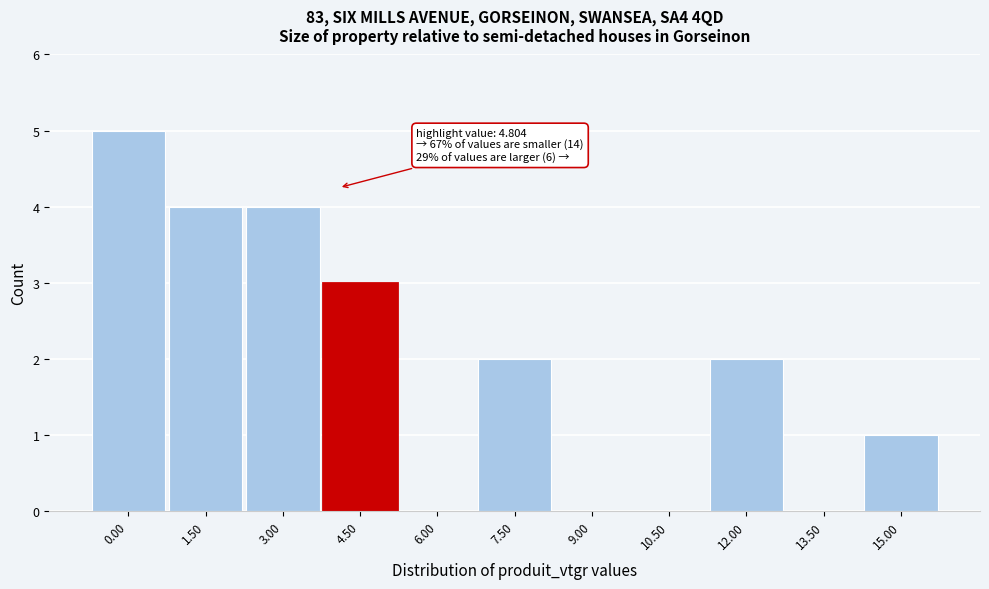

Reading right to left, transcribe all the data shown in this chart.

15.00=1	13.50=0	12.00=2	10.50=0	9.00=0	7.50=2	6.00=0	4.50=3	3.00=4	1.50=4	0.00=5